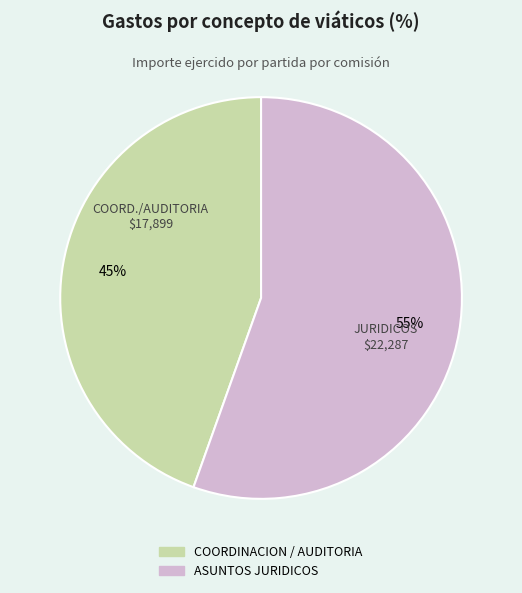

Does any single category account for the majority?

Yes